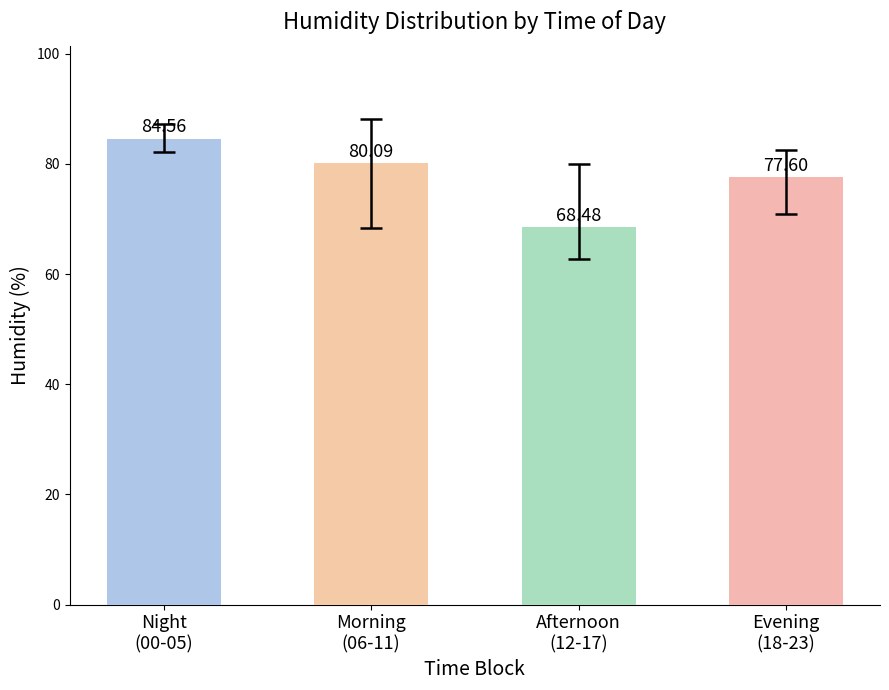

What is the smallest value displayed?

68.5